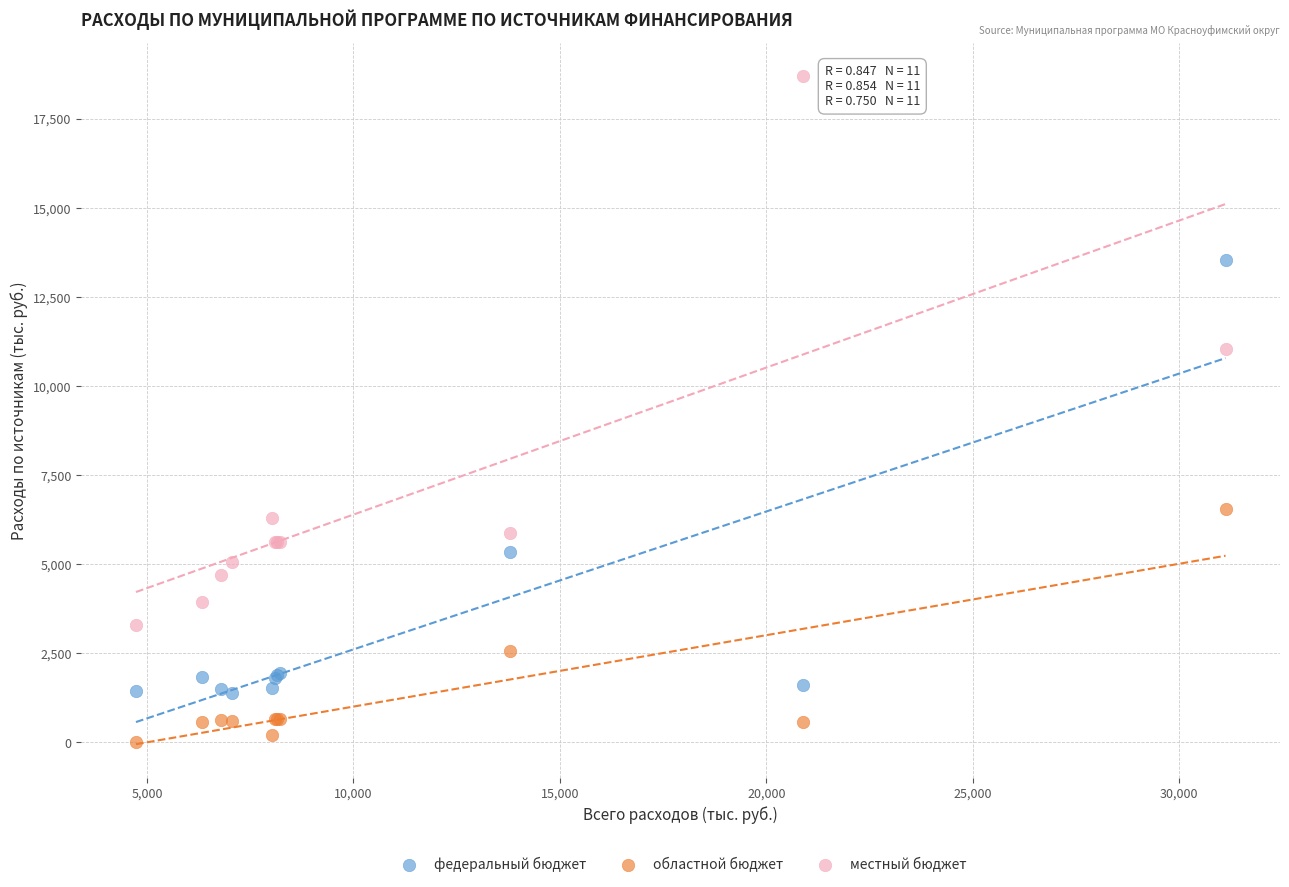

Across all series, what Y value is closest to 9345?

11048.6